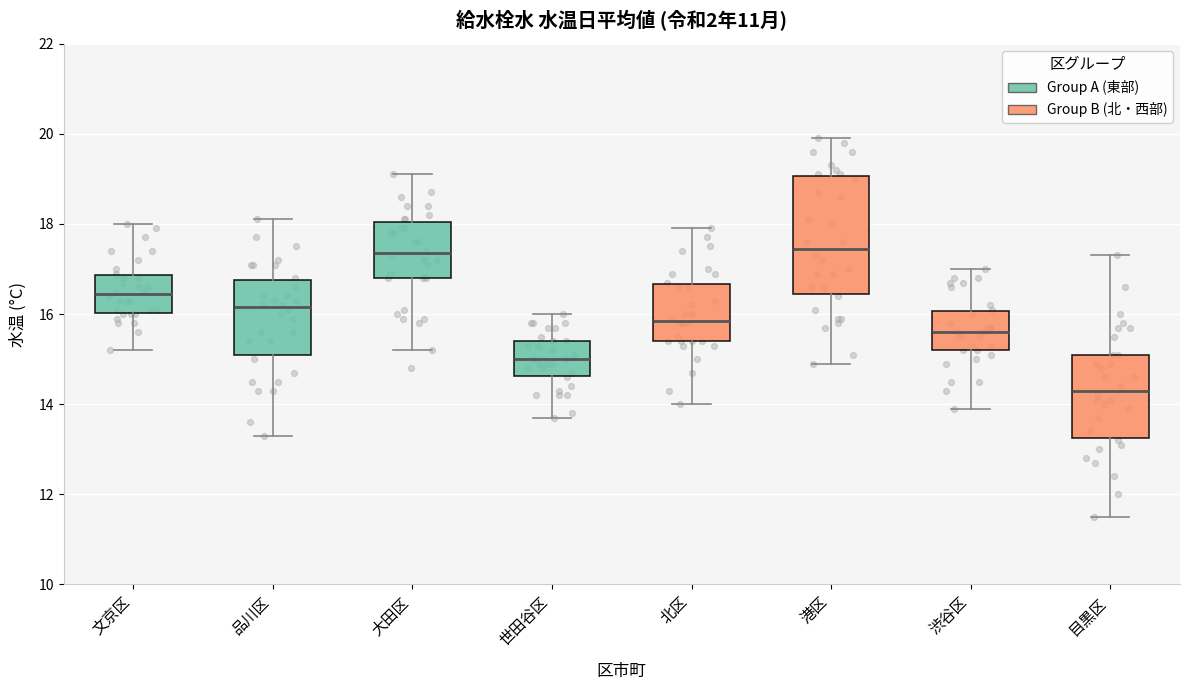

Reading left to right, read every box against the y-axis: the position of its median line, the range the box covers, and the ends of its whiskers. The values are not printed on the chart, so give them approximately, as read against the axis.

文京区: median 16.4, box 16.0 to 16.8, whiskers 15.2 to 18.0
品川区: median 16.2, box 15.2 to 16.8, whiskers 13.4 to 18.2
大田区: median 17.4, box 16.8 to 18.0, whiskers 15.2 to 19.2
世田谷区: median 15.0, box 14.6 to 15.4, whiskers 13.8 to 16.0
北区: median 15.8, box 15.4 to 16.6, whiskers 14.0 to 18.0
港区: median 17.4, box 16.4 to 19.0, whiskers 15.0 to 20.0
渋谷区: median 15.6, box 15.2 to 16.0, whiskers 14.0 to 17.0
目黒区: median 14.4, box 13.2 to 15.2, whiskers 11.6 to 17.4